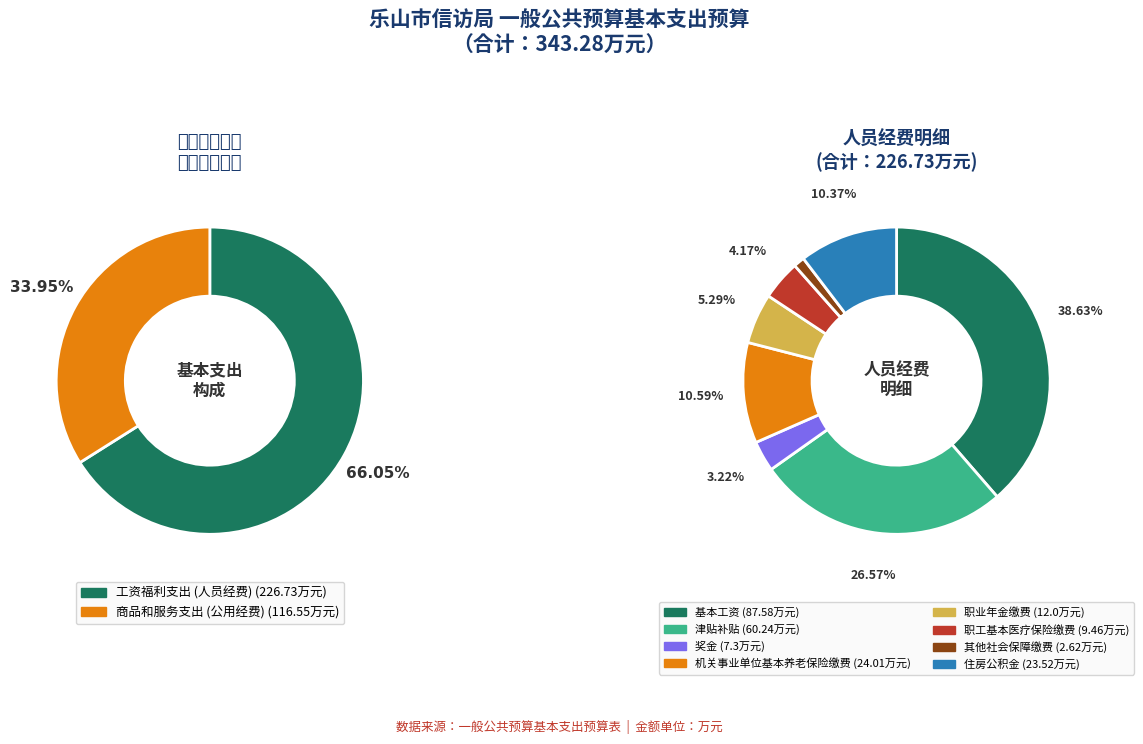

Which slice represents more than half of the pie?

工资福利支出